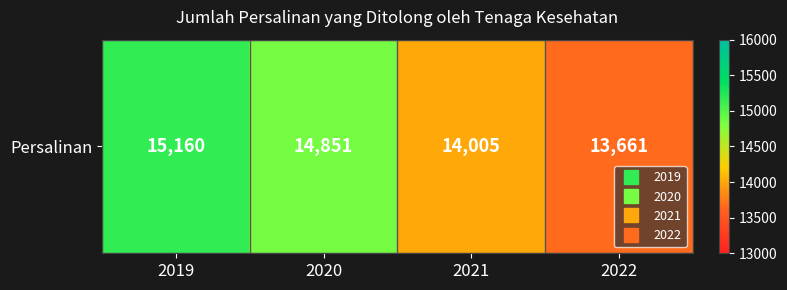

Is it true that the value at 2020 is 14851?

True